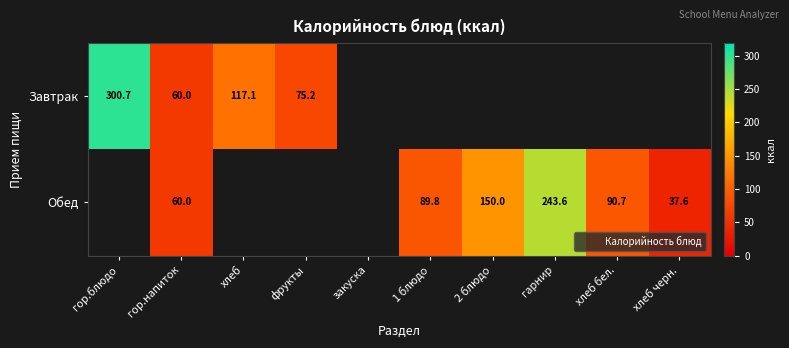

How many data points does each series have?

10